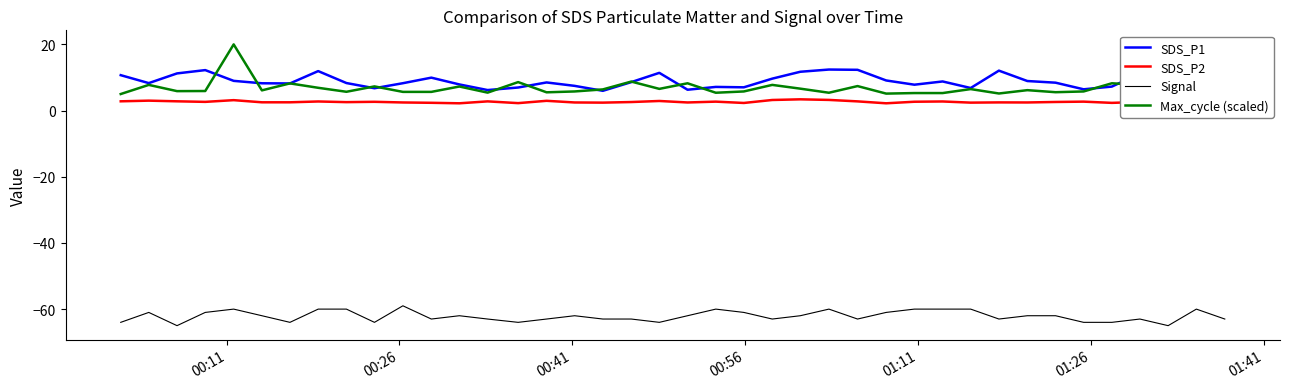

Which series has the widest spread of values?

Max_cycle (scaled)